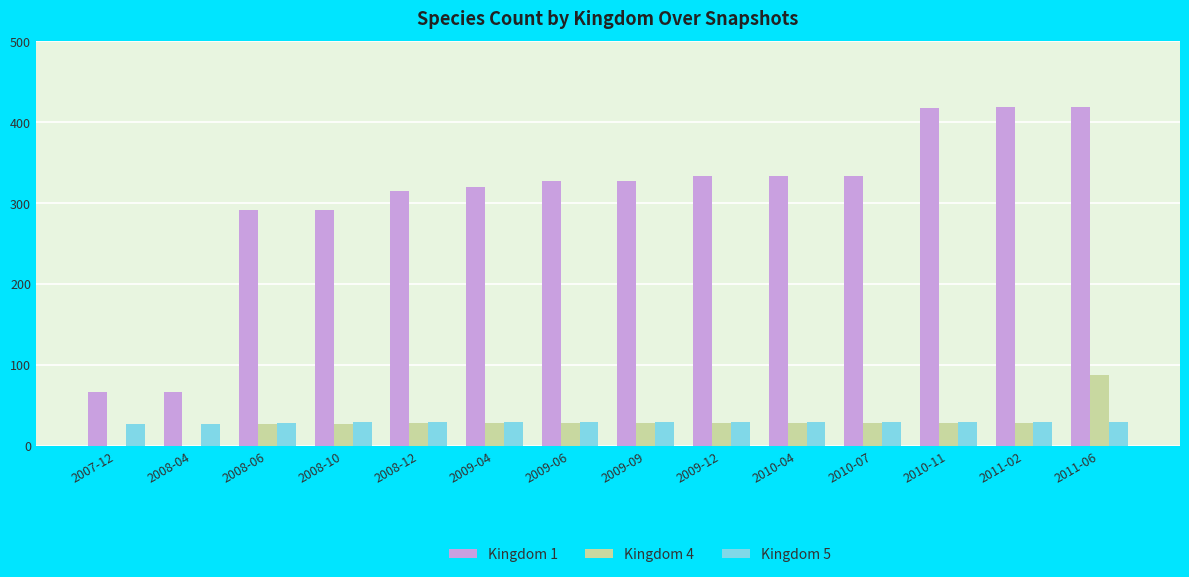

Is the value of Kingdom 1 at 2011-02 greater than the value of Kingdom 5 at 2008-12?

Yes